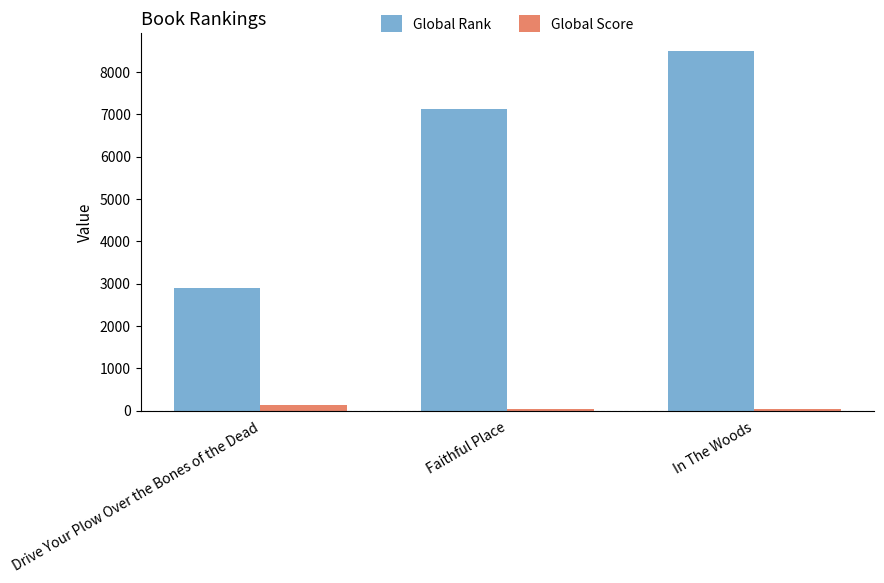

Which series has the largest range (max minus min)?

Global Rank